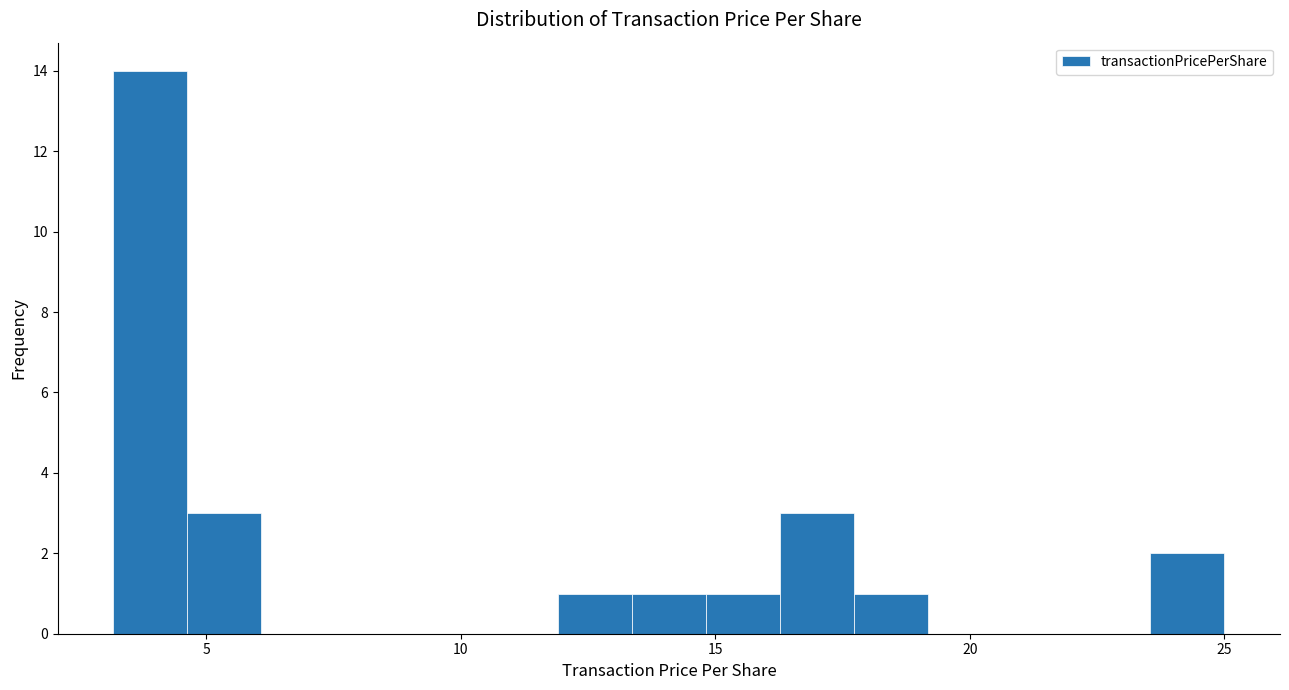

Around what value on the x-axis is the tallest bar? Give the approximate position of its centre, as read against the axis.

4.0